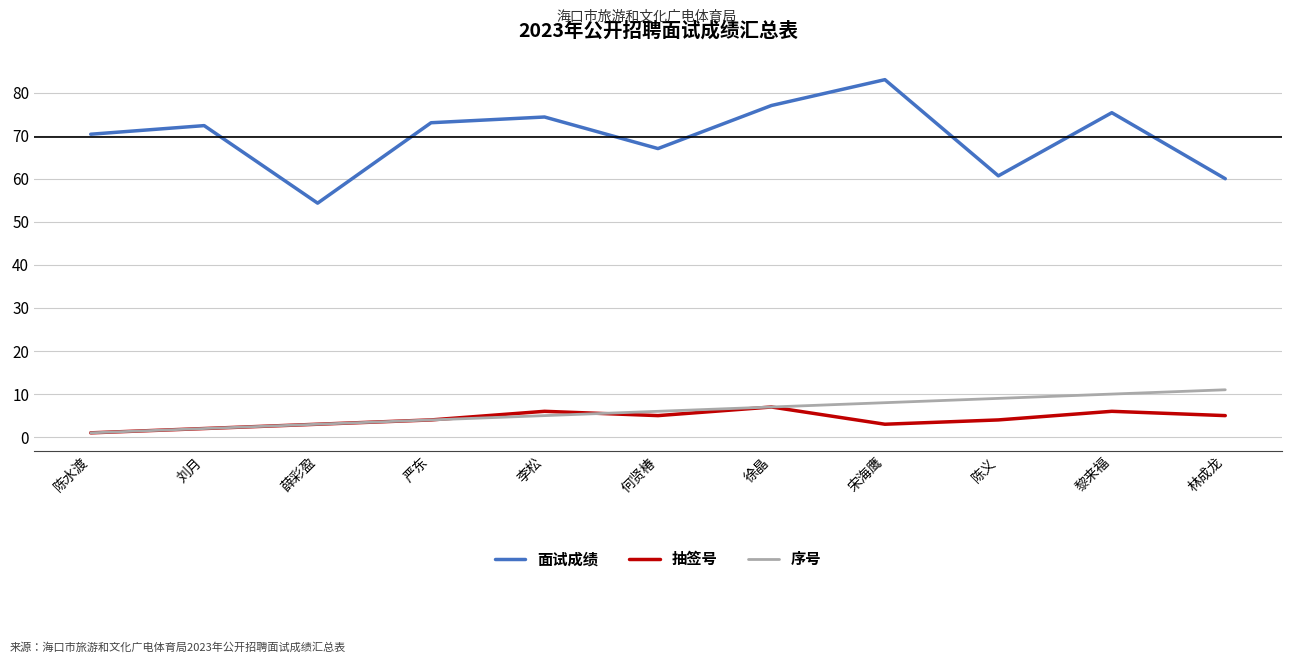

At which category is the sum across all series the highest?

宋海鹰